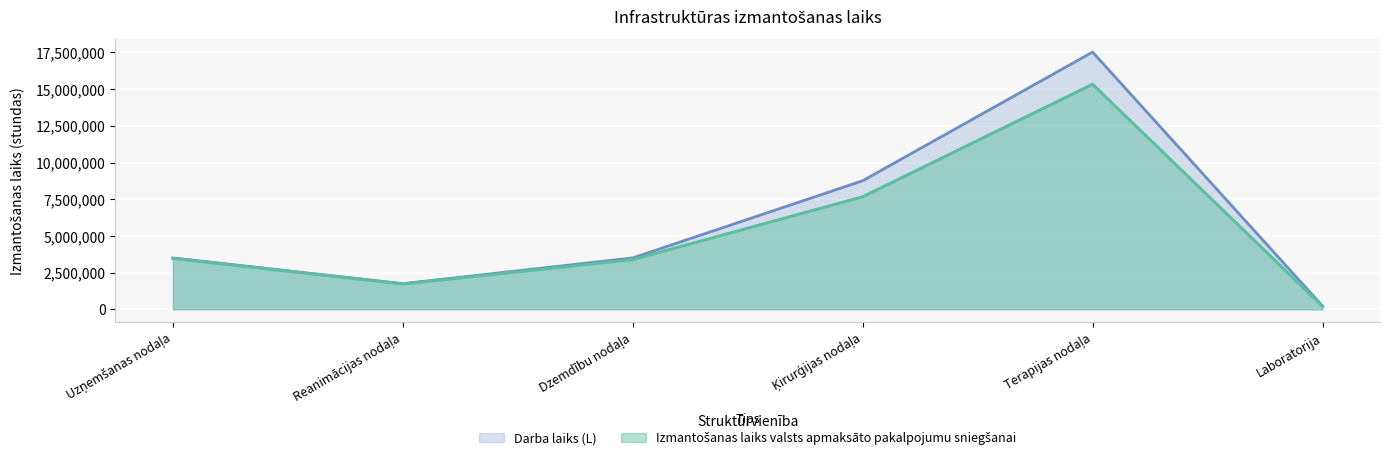

How many interior local valleys does the Darba laiks (L) series have?

1